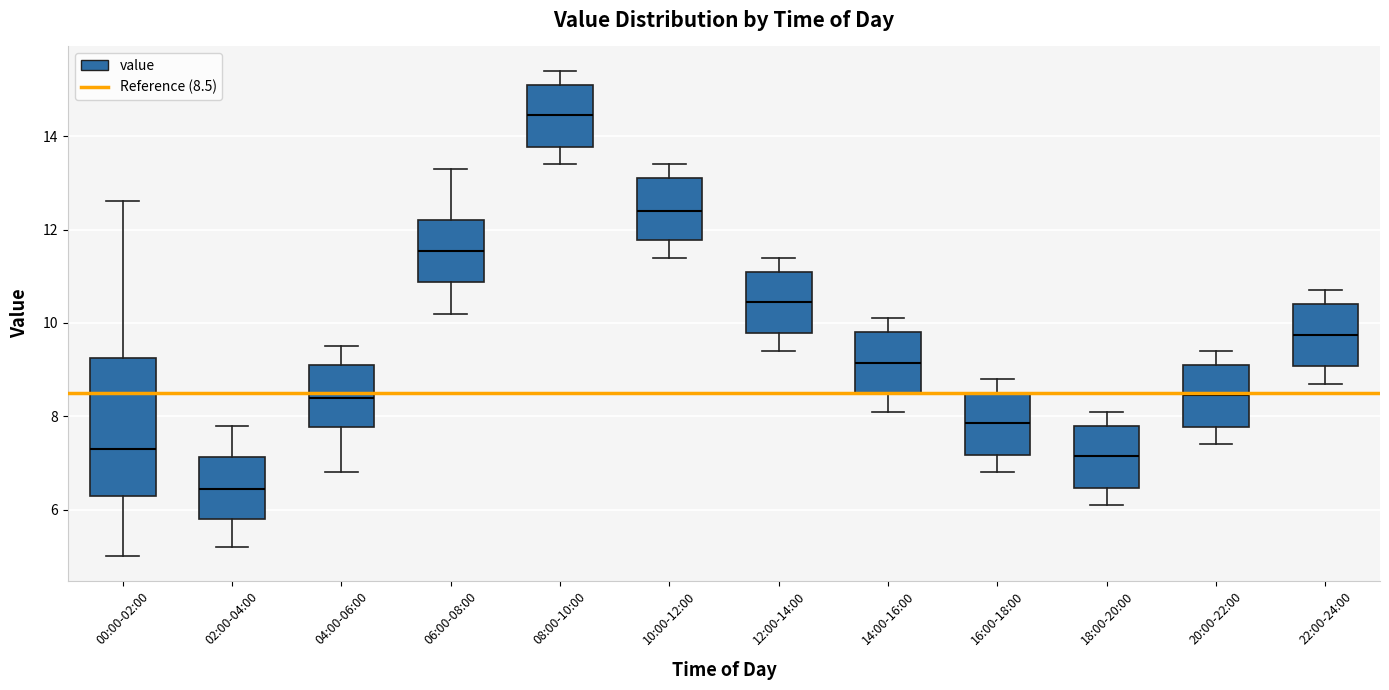

Reading left to right, transcribe this box plot: for each box, give where its median line is, the range the box spans, and where its two whiskers end, as read against the y-axis. The values are not printed on the chart, so give them approximately, as read against the axis.

00:00-02:00: median 7.4, box 6.4 to 9.2, whiskers 5.0 to 12.6
02:00-04:00: median 6.4, box 5.8 to 7.2, whiskers 5.2 to 7.8
04:00-06:00: median 8.4, box 7.8 to 9.2, whiskers 6.8 to 9.6
06:00-08:00: median 11.6, box 10.8 to 12.2, whiskers 10.2 to 13.4
08:00-10:00: median 14.4, box 13.8 to 15.2, whiskers 13.4 to 15.4
10:00-12:00: median 12.4, box 11.8 to 13.2, whiskers 11.4 to 13.4
12:00-14:00: median 10.4, box 9.8 to 11.2, whiskers 9.4 to 11.4
14:00-16:00: median 9.2, box 8.4 to 9.8, whiskers 8.2 to 10.2
16:00-18:00: median 7.8, box 7.2 to 8.6, whiskers 6.8 to 8.8
18:00-20:00: median 7.2, box 6.4 to 7.8, whiskers 6.2 to 8.2
20:00-22:00: median 8.4, box 7.8 to 9.2, whiskers 7.4 to 9.4
22:00-24:00: median 9.8, box 9.0 to 10.4, whiskers 8.8 to 10.8